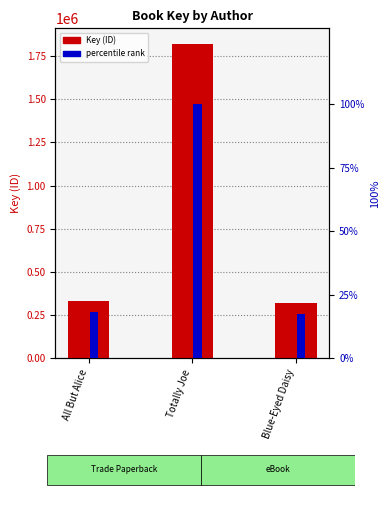

What is the label of the 1st bar from the right?

Blue-Eyed Daisy